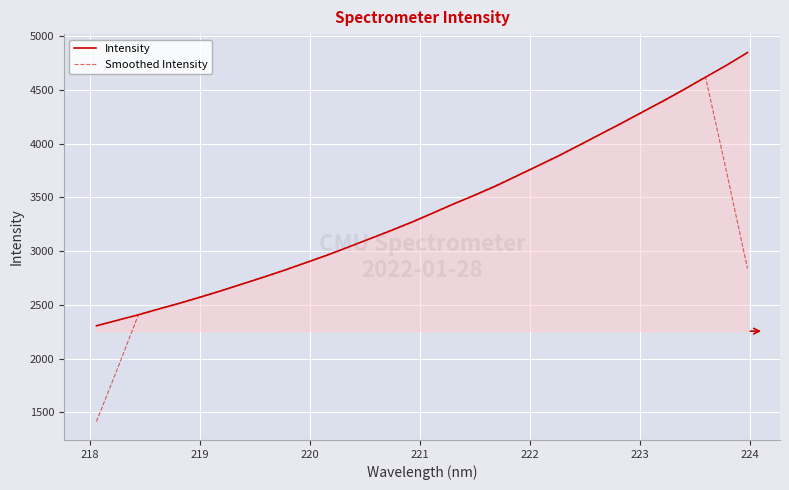

In Smoothed Intensity, how many points are higher than both neighbors (excluding endpoints)?

1